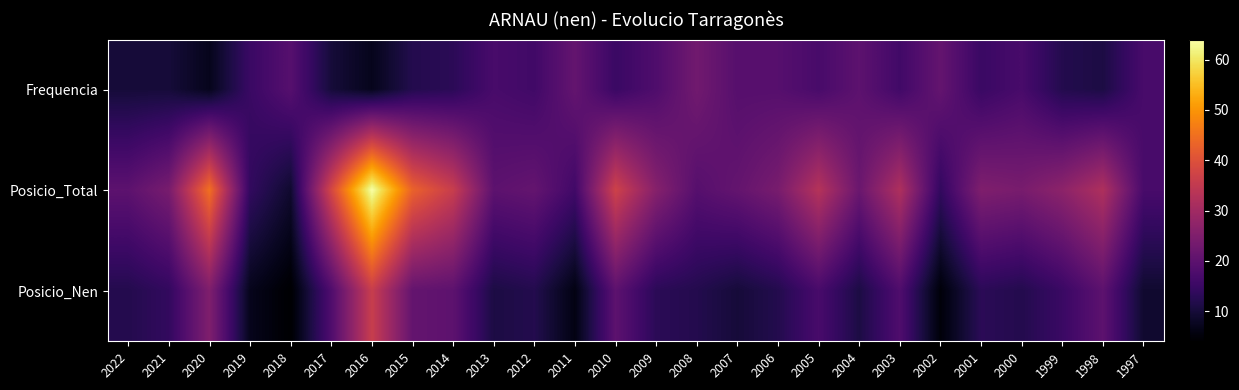

Rank the series by their maximum value, from highest to lowest.

Posicio_Total, Posicio_Nen, Frequencia